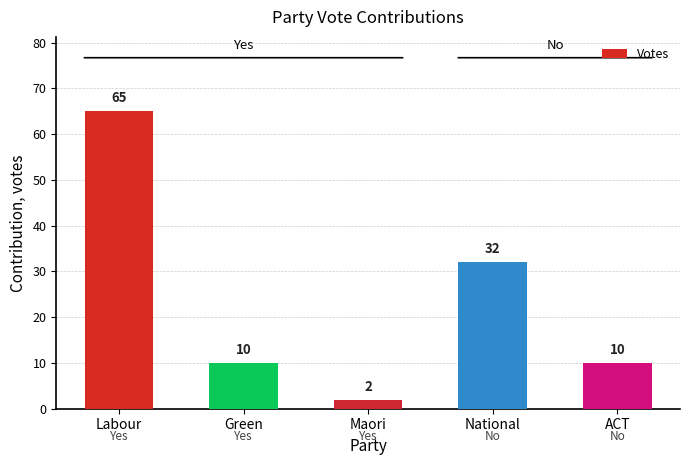

How many bars are there in total?

5